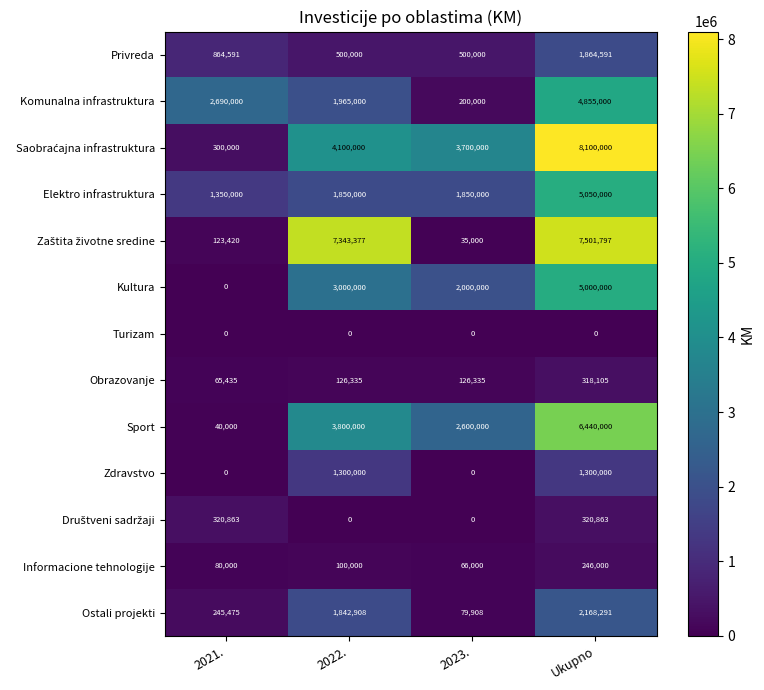

What is the difference between the second highest and minimum values in the Informacione tehnologije series?

34000